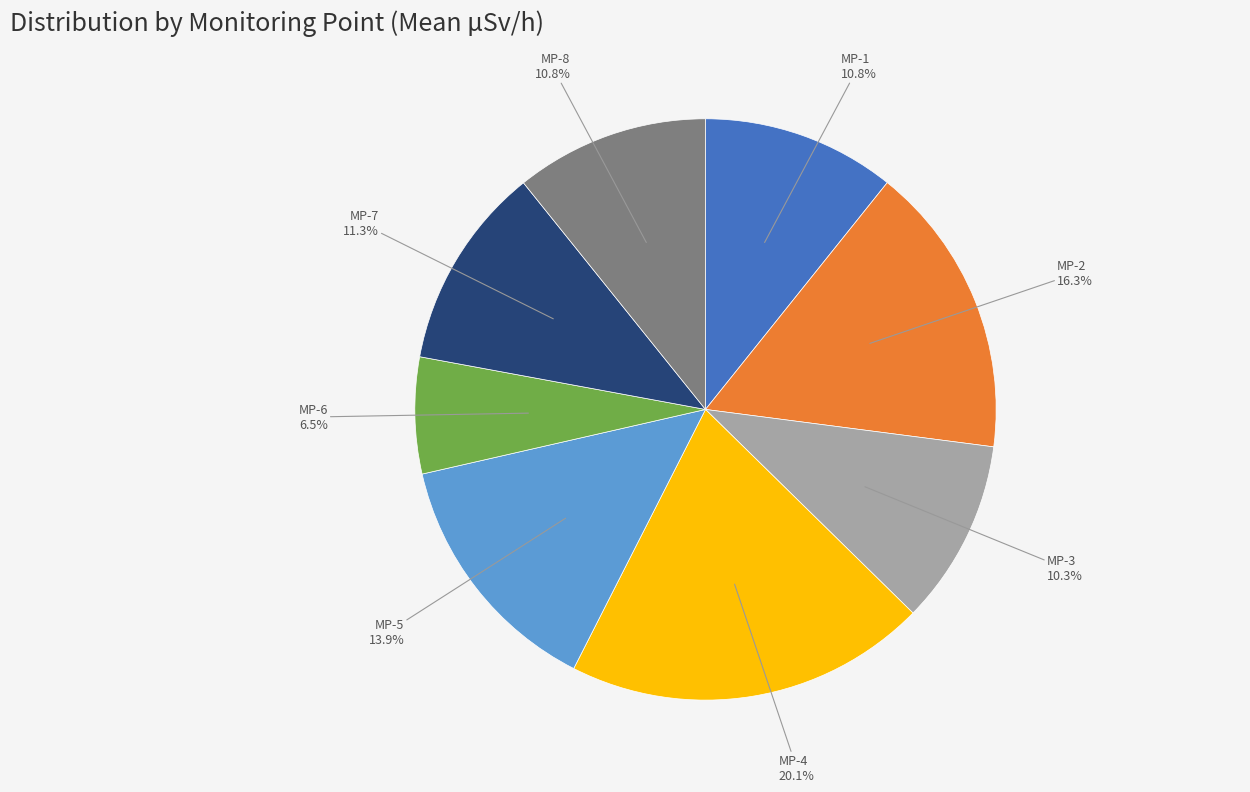

What portion of the pie excludes MP-8?

89.2%